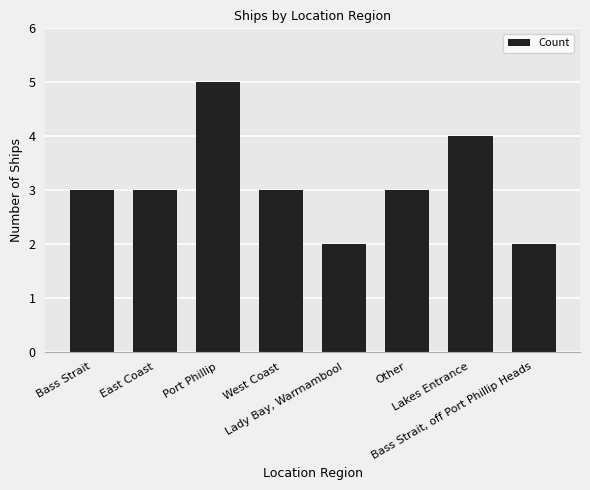

What is the difference between the maximum and minimum values?

3